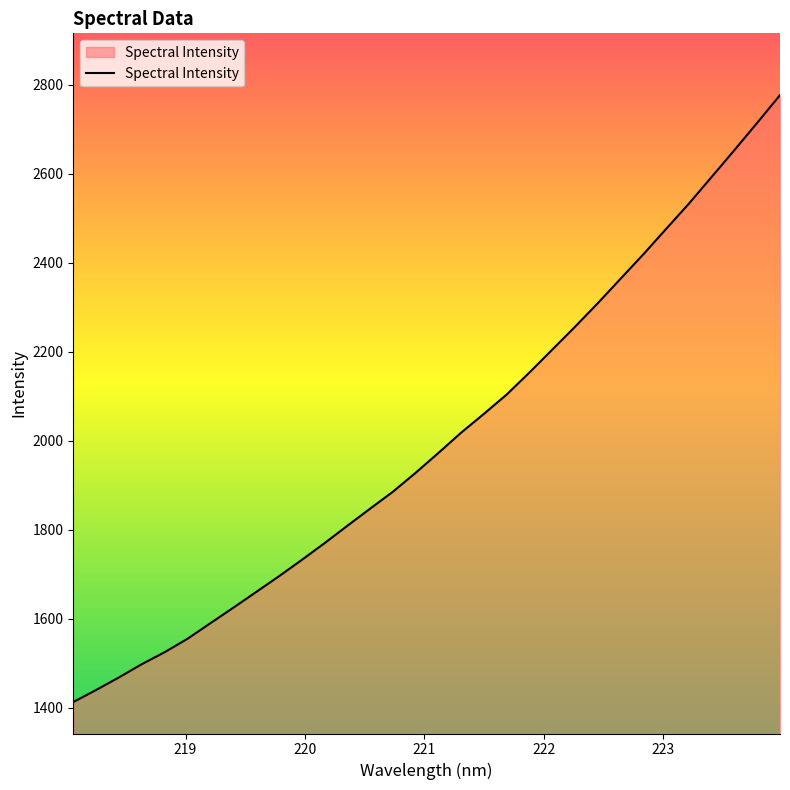

Does the chart display data point markers on the line(s)?

No